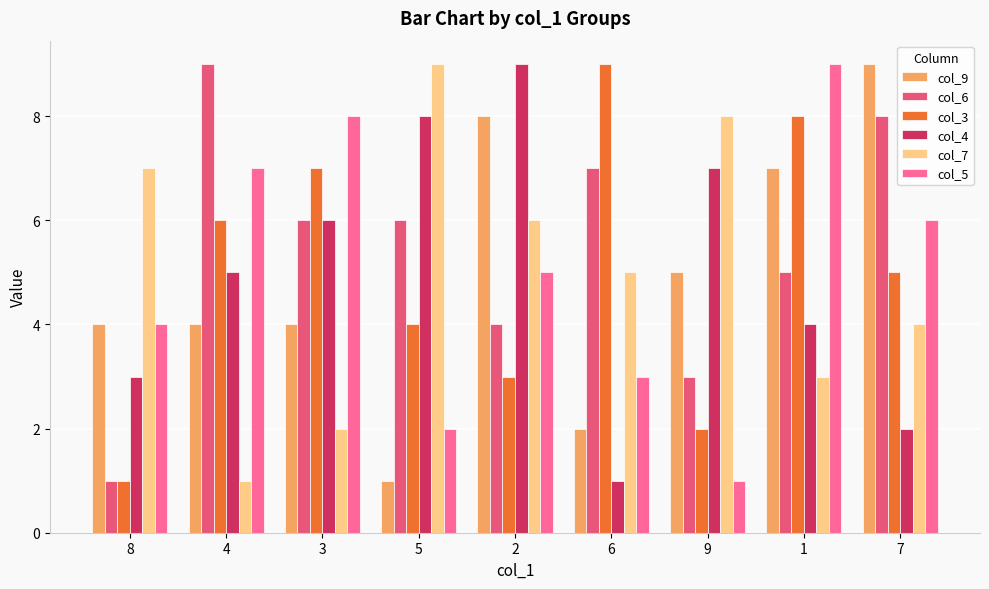

What is the approximate value of col_5 at 9?

1